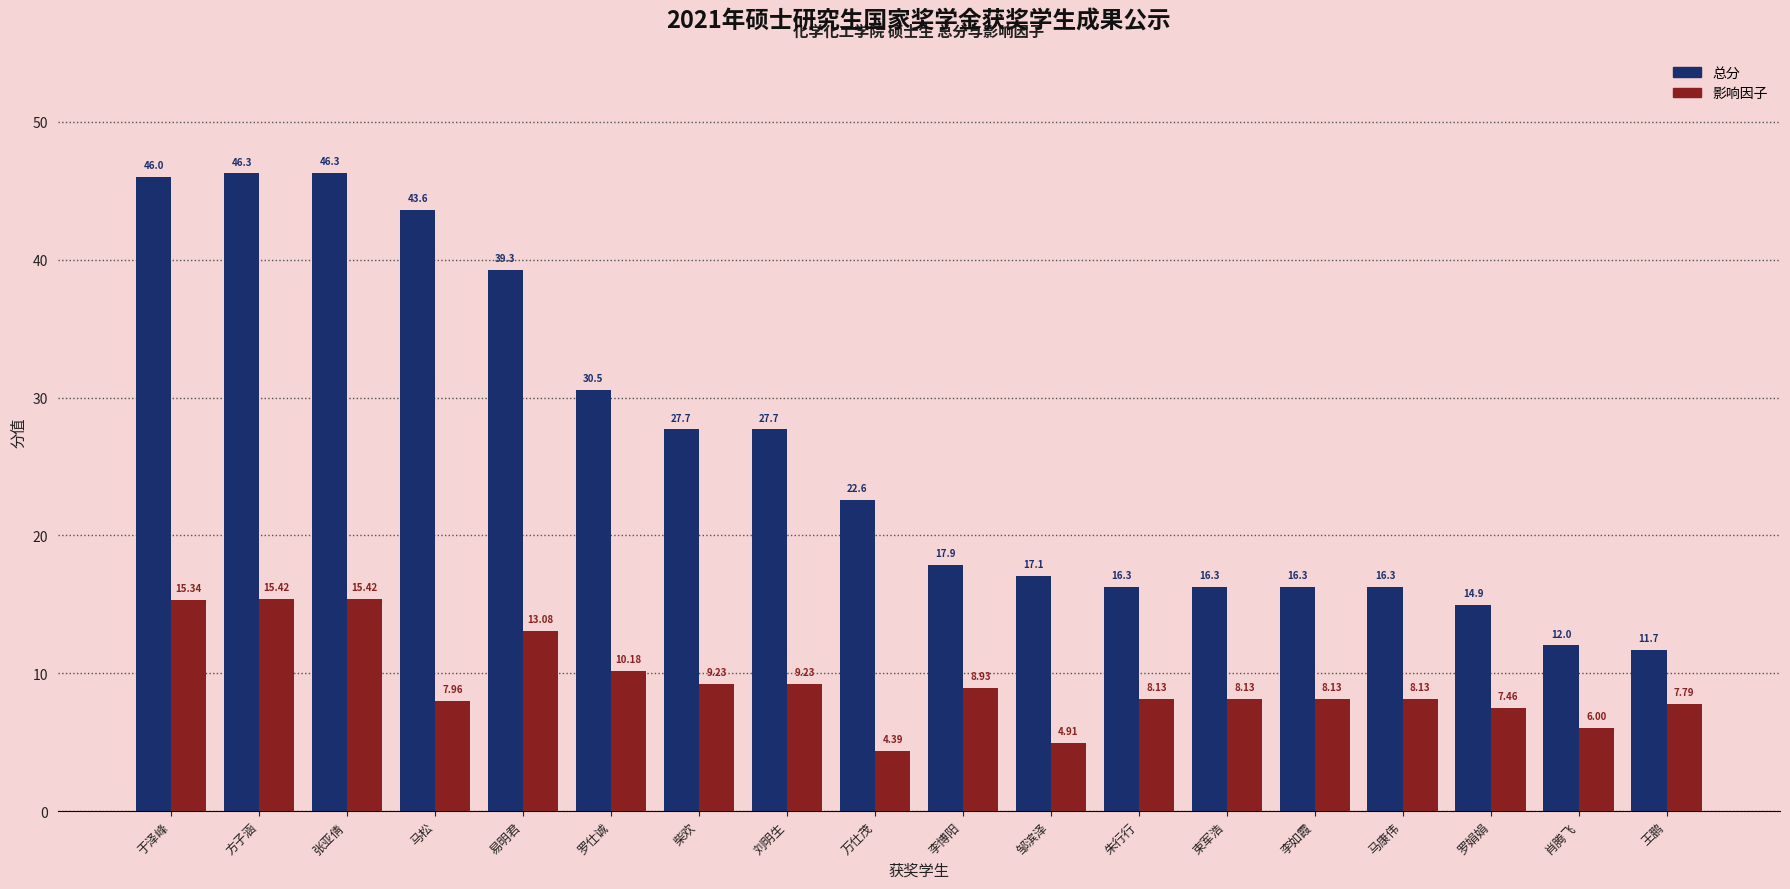

Which series changed the most between 张亚倩 and 邹滨泽?

总分